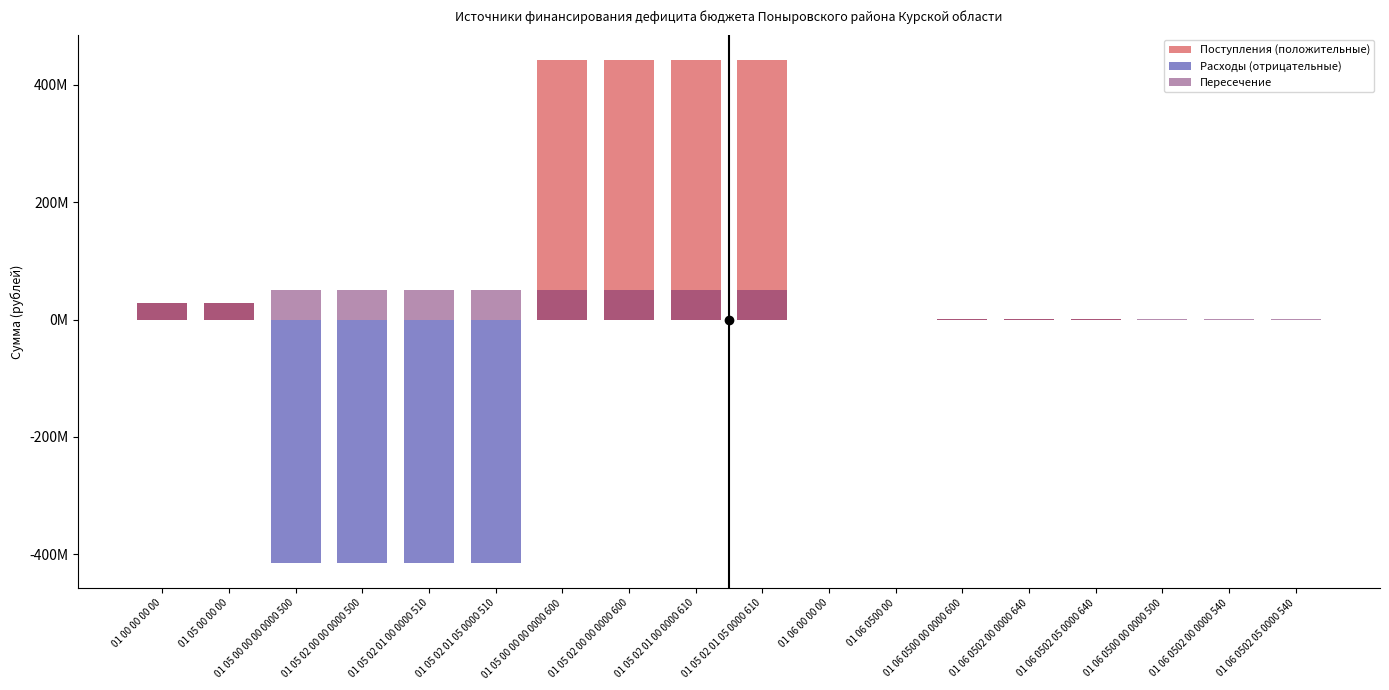

At which category is the sum across all series the highest?

01 05 00 00 00 0000 600